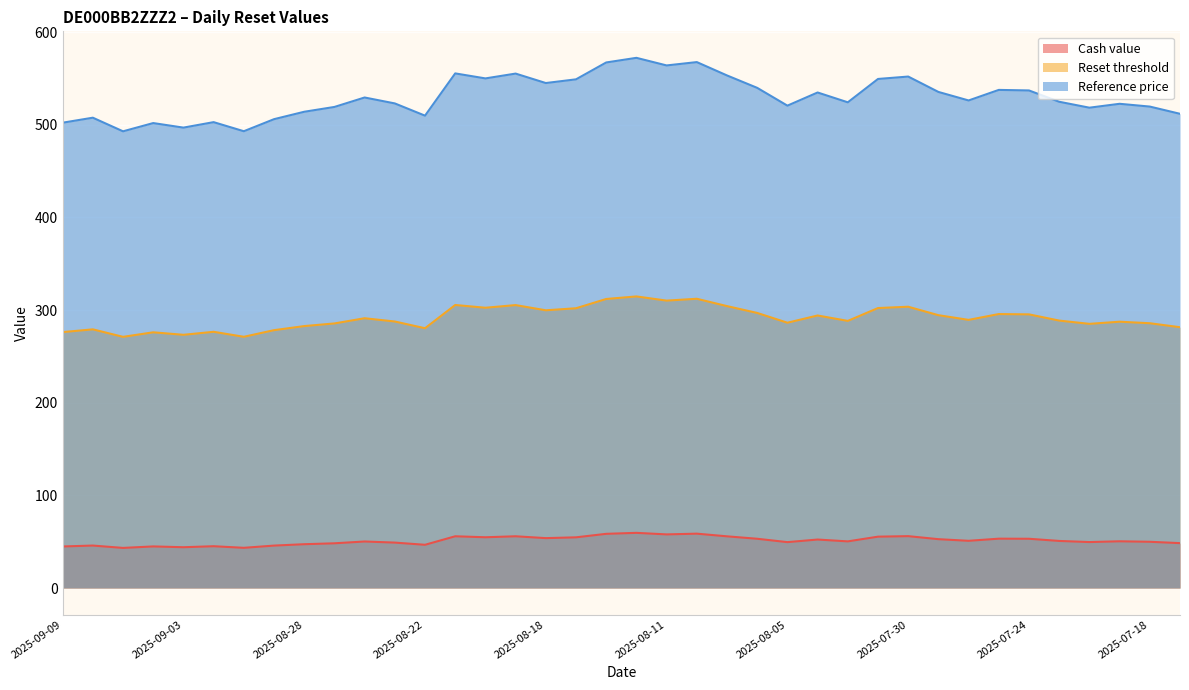

True or false: Reference price and Cash value intersect in this chart.

False